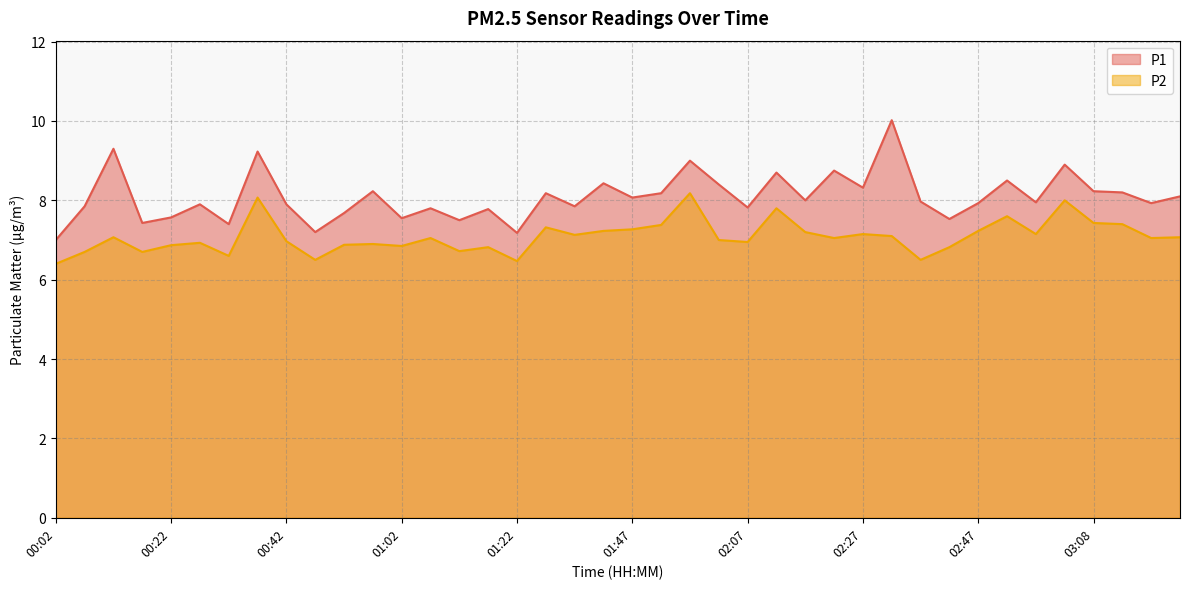

Which has a higher value, 01:07 or 01:22?

01:07